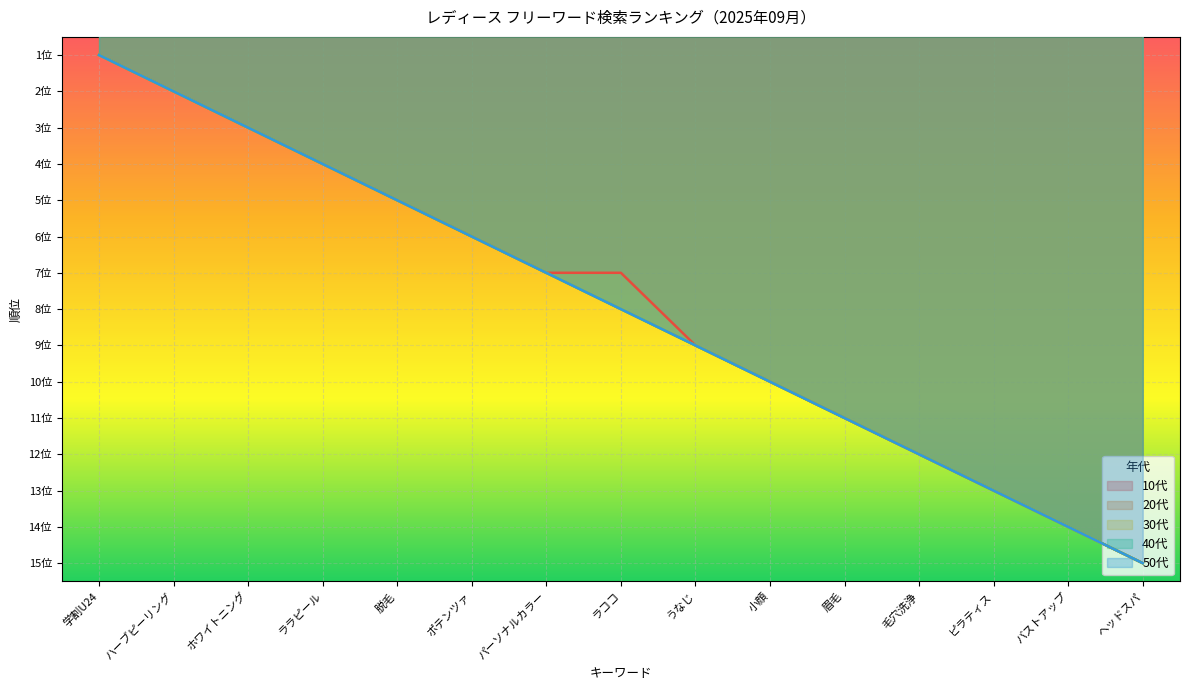

Reading right to left, what are all the values shown in this chart?

10代: ヘッドスパ=15	バストアップ=14	ピラティス=13	毛穴洗浄=12	眉毛=11	小顔=10	うなじ=9	ラココ=7	パーソナルカラー=7	ポテンツァ=6	脱毛=5	ララピール=4	ホワイトニング=3	ハーブピーリング=2	学割U24=1
20代: ヘッドスパ=15	バストアップ=14	ピラティス=13	毛穴洗浄=12	眉毛=11	小顔=10	うなじ=9	ラココ=8	パーソナルカラー=7	ポテンツァ=6	脱毛=5	ララピール=4	ホワイトニング=3	ハーブピーリング=2	学割U24=1
30代: ヘッドスパ=15	バストアップ=14	ピラティス=13	毛穴洗浄=12	眉毛=11	小顔=10	うなじ=9	ラココ=8	パーソナルカラー=7	ポテンツァ=6	脱毛=5	ララピール=4	ホワイトニング=3	ハーブピーリング=2	学割U24=1
40代: ヘッドスパ=15	バストアップ=14	ピラティス=13	毛穴洗浄=12	眉毛=11	小顔=10	うなじ=9	ラココ=8	パーソナルカラー=7	ポテンツァ=6	脱毛=5	ララピール=4	ホワイトニング=3	ハーブピーリング=2	学割U24=1
50代: ヘッドスパ=15	バストアップ=14	ピラティス=13	毛穴洗浄=12	眉毛=11	小顔=10	うなじ=9	ラココ=8	パーソナルカラー=7	ポテンツァ=6	脱毛=5	ララピール=4	ホワイトニング=3	ハーブピーリング=2	学割U24=1